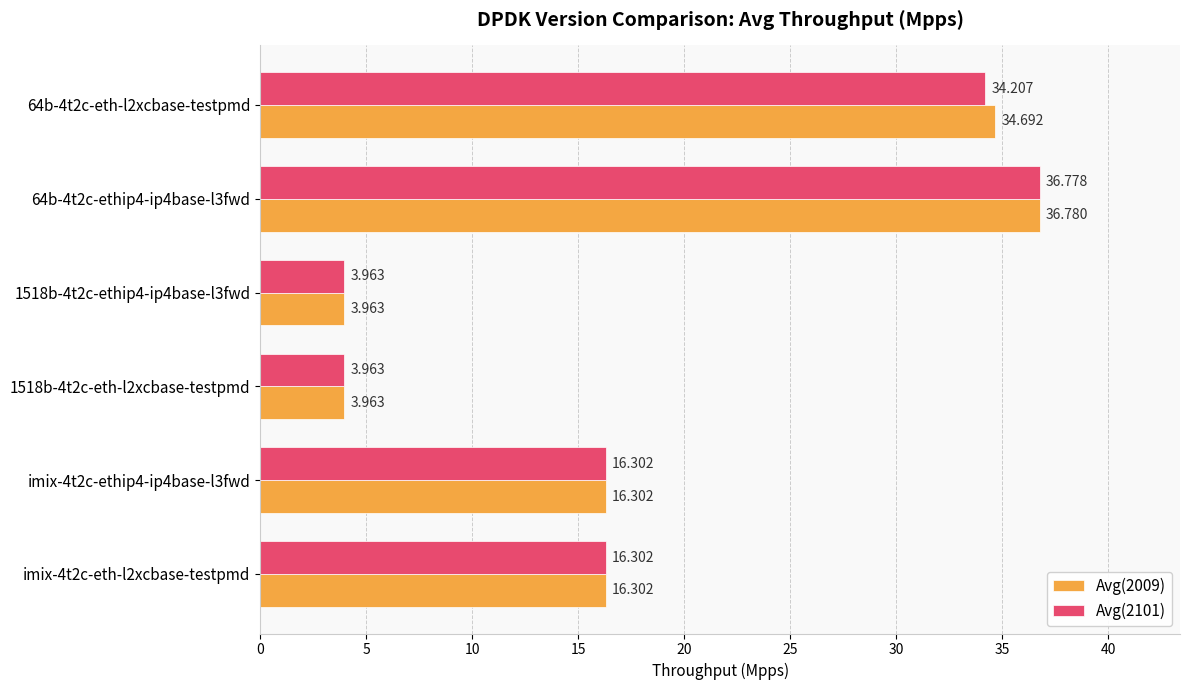

Is the value of Avg(2101) at 64b-4t2c-eth-l2xcbase-testpmd greater than the value of Avg(2009) at 64b-4t2c-ethip4-ip4base-l3fwd?

No